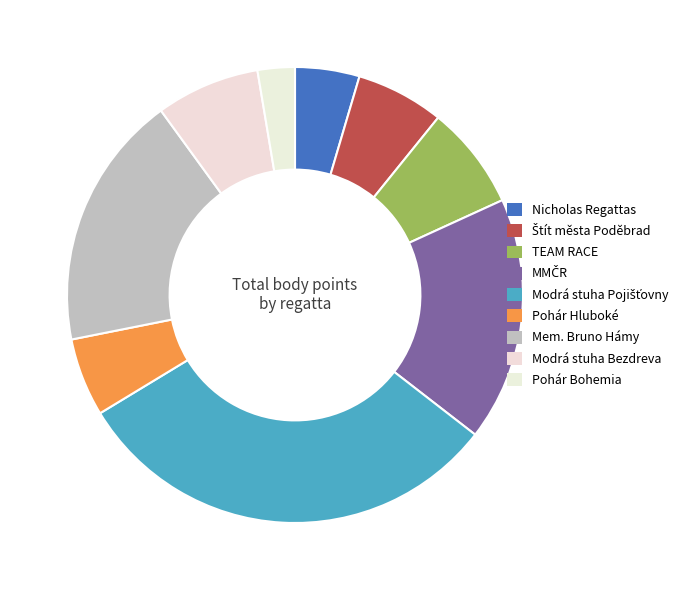

Count the number of slices in the pie.

9